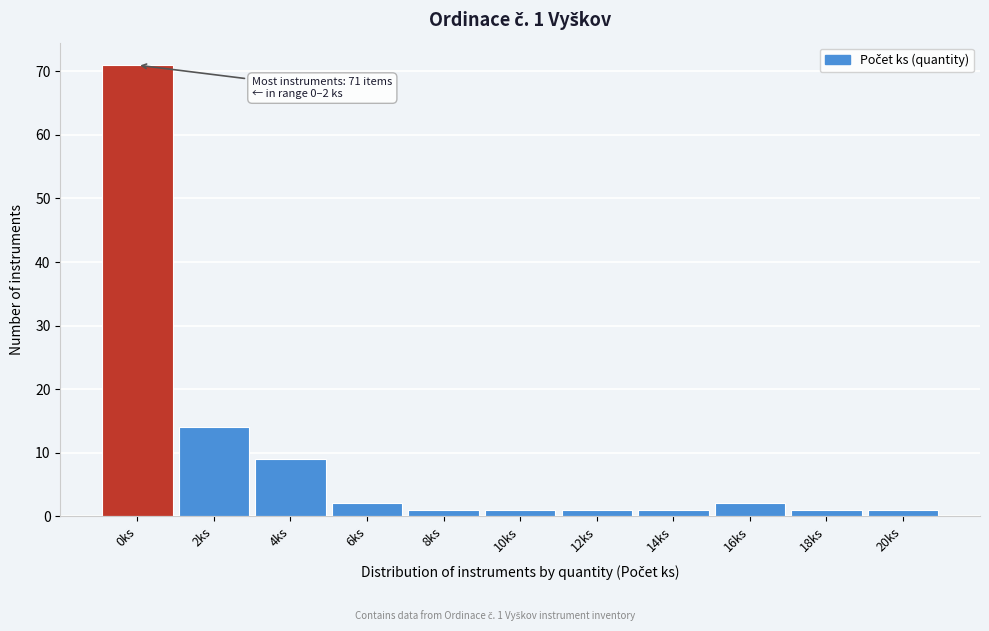

Reading right to left, list all the values displayed in this chart.

20ks=1	18ks=1	16ks=2	14ks=1	12ks=1	10ks=1	8ks=1	6ks=2	4ks=9	2ks=14	0ks=71